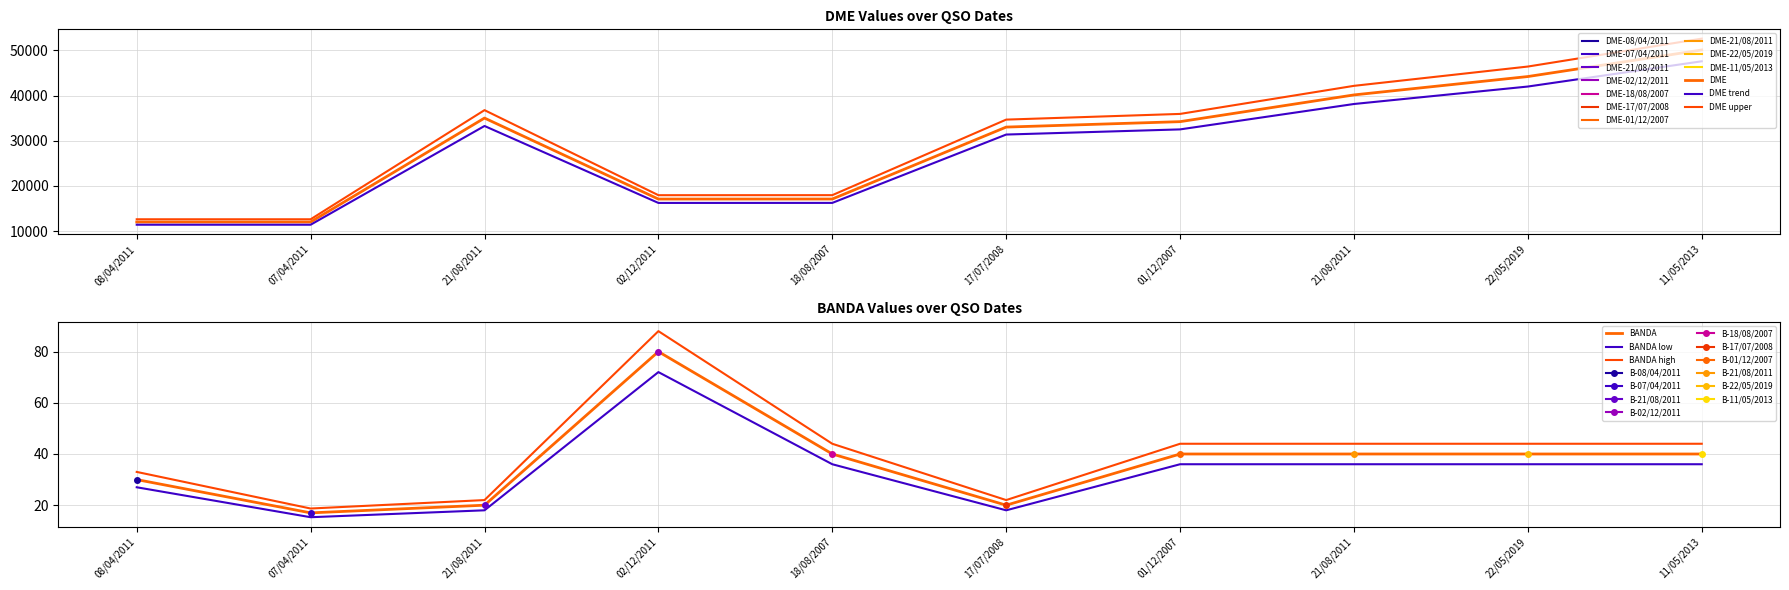

At which category does DME trend reach its first local peak?

21/08/2011